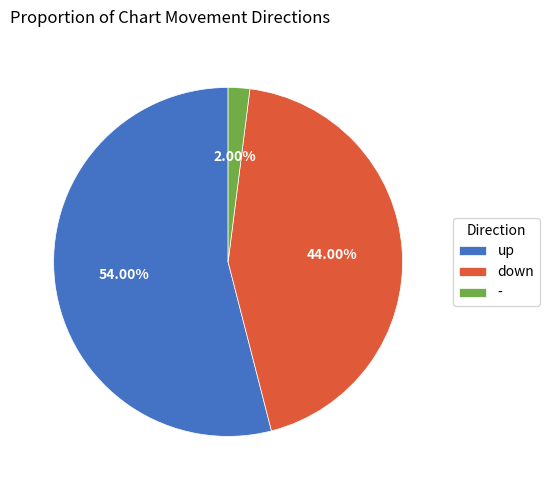

To the nearest percent, what is the combined percentage of up and down?

98%